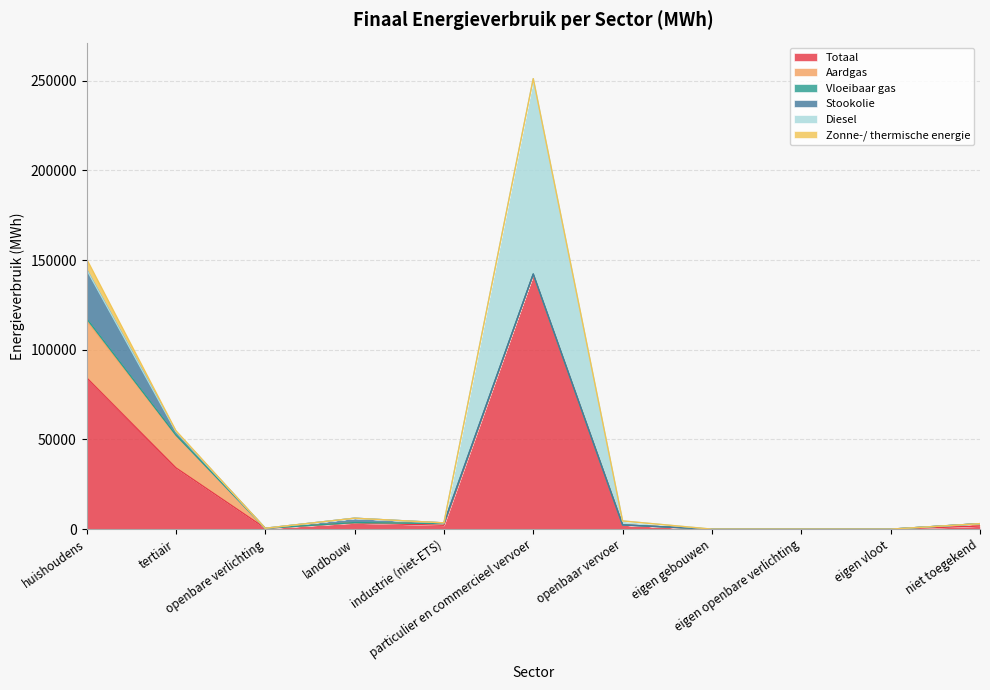

Reading left to right, what are all the values shown in this chart?

Totaal: huishoudens=84444.3	tertiair=34195.0	openbare verlichting=500.4	landbouw=3469.4	industrie (niet-ETS)=2174.0	particulier en commercieel vervoer=141841.3	openbaar vervoer=2364.2	eigen gebouwen=0.0	eigen openbare verlichting=0.0	eigen vloot=0.0	niet toegekend=1749.8
Aardgas: huishoudens=31888.1	tertiair=18088.5	openbare verlichting=0.0	landbouw=170.7	industrie (niet-ETS)=925.9	particulier en commercieel vervoer=143.0	openbaar vervoer=0.0	eigen gebouwen=0.0	eigen openbare verlichting=0.0	eigen vloot=0.0	niet toegekend=1317.1
Vloeibaar gas: huishoudens=1176.2	tertiair=226.4	openbare verlichting=0.0	landbouw=21.5	industrie (niet-ETS)=20.9	particulier en commercieel vervoer=278.0	openbaar vervoer=0.0	eigen gebouwen=0.0	eigen openbare verlichting=0.0	eigen vloot=0.0	niet toegekend=0.0
Stookolie: huishoudens=27264.0	tertiair=1959.7	openbare verlichting=0.0	landbouw=2441.4	industrie (niet-ETS)=361.4	particulier en commercieel vervoer=0.0	openbaar vervoer=0.0	eigen gebouwen=0.0	eigen openbare verlichting=0.0	eigen vloot=0.0	niet toegekend=0.0
Diesel: huishoudens=0.0	tertiair=0.0	openbare verlichting=0.0	landbouw=0.0	industrie (niet-ETS)=0.0	particulier en commercieel vervoer=108910.0	openbaar vervoer=2213.2	eigen gebouwen=0.0	eigen openbare verlichting=0.0	eigen vloot=0.0	niet toegekend=0.0
Zonne-/ thermische energie: huishoudens=5920.9	tertiair=447.5	openbare verlichting=0.0	landbouw=0.0	industrie (niet-ETS)=30.2	particulier en commercieel vervoer=0.0	openbaar vervoer=0.0	eigen gebouwen=0.0	eigen openbare verlichting=0.0	eigen vloot=0.0	niet toegekend=0.0